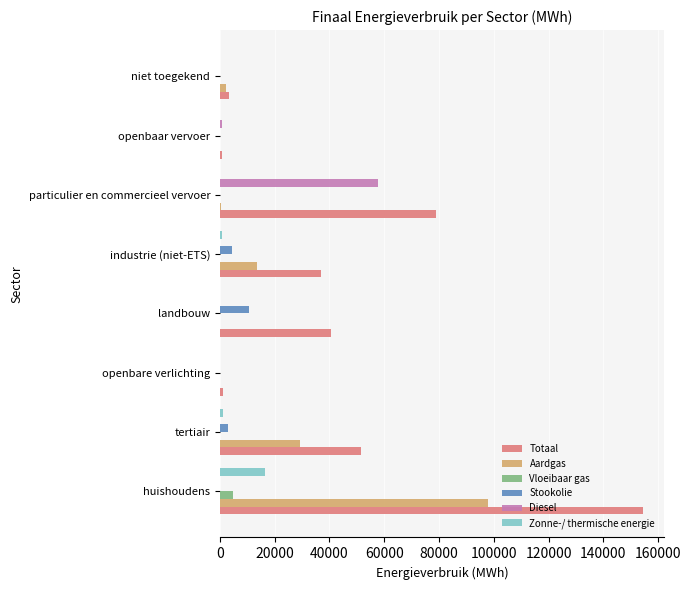

What is the sum of all Diesel values?

58521.9